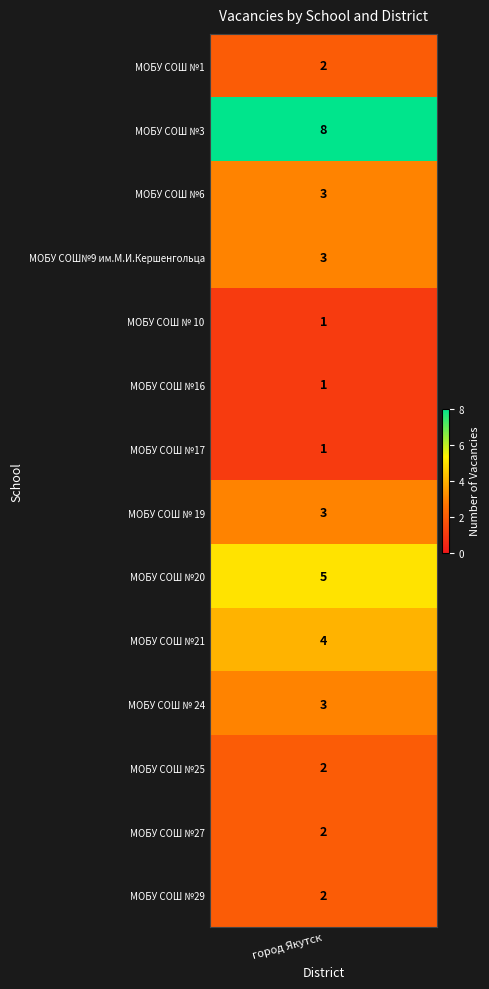

Reading right to left, transcribe all the data shown in this chart.

2	2	2	3	4	5	3	1	1	1	3	3	8	2